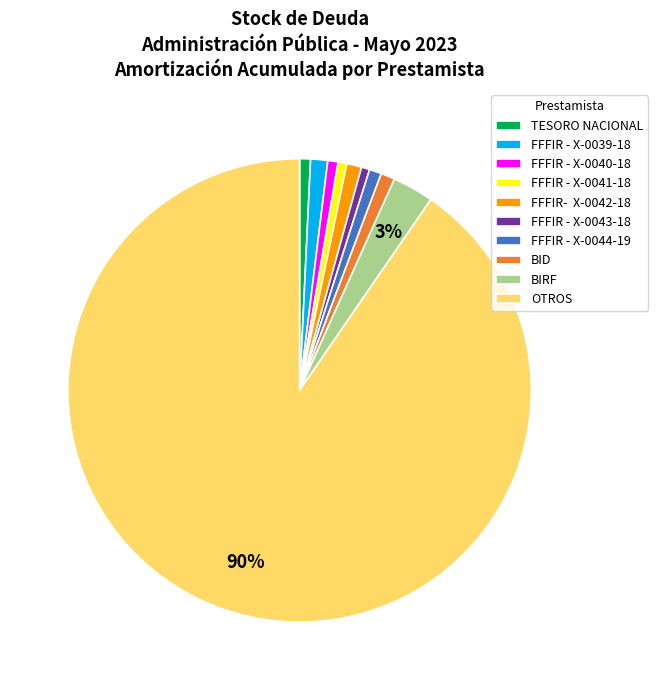

To the nearest percent, what percentage of the pie is FFFIR - X-0044-19?

1%